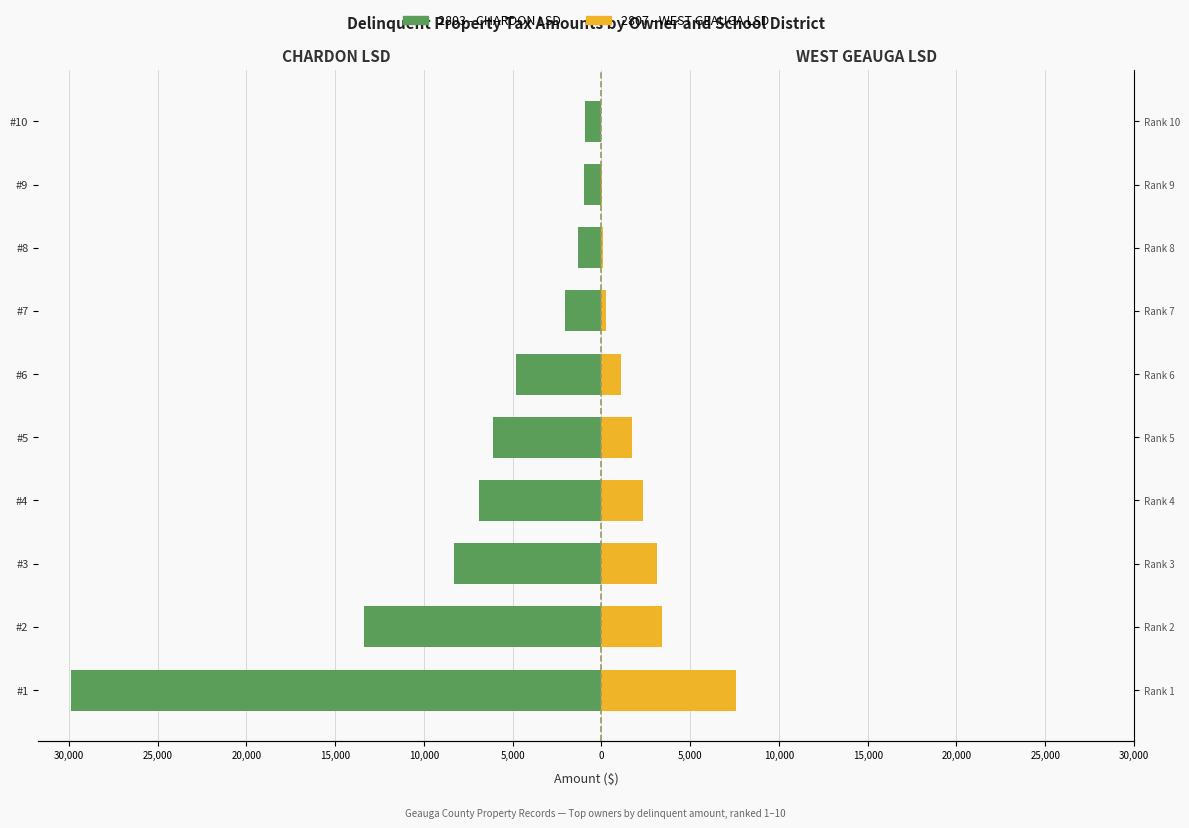

Reading left to right, extract all data points from this chart.

2803 - CHARDON LSD: -29856.1	-13346.8	-8319.4	-6882.8	-6081.4	-4837.7	-2077.3	-1307.6	-989.5	-947.9
2807 - WEST GEAUGA LSD: 7593.6	3412.4	3108.2	2355.4	1733.8	1082.7	238.6	116.9	50.1	0.0